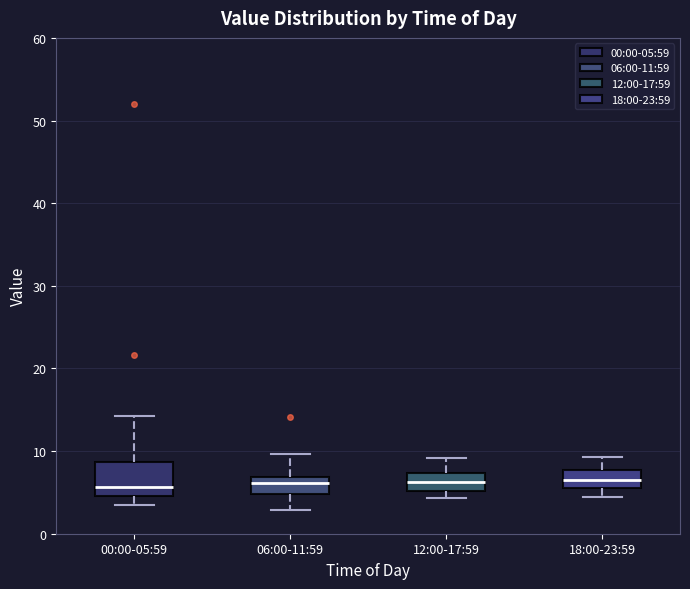

Where does the upper whisker of the box for 06:00-11:59 end on the y-axis? The values are not printed on the chart, so give them approximately, as read against the axis.

10